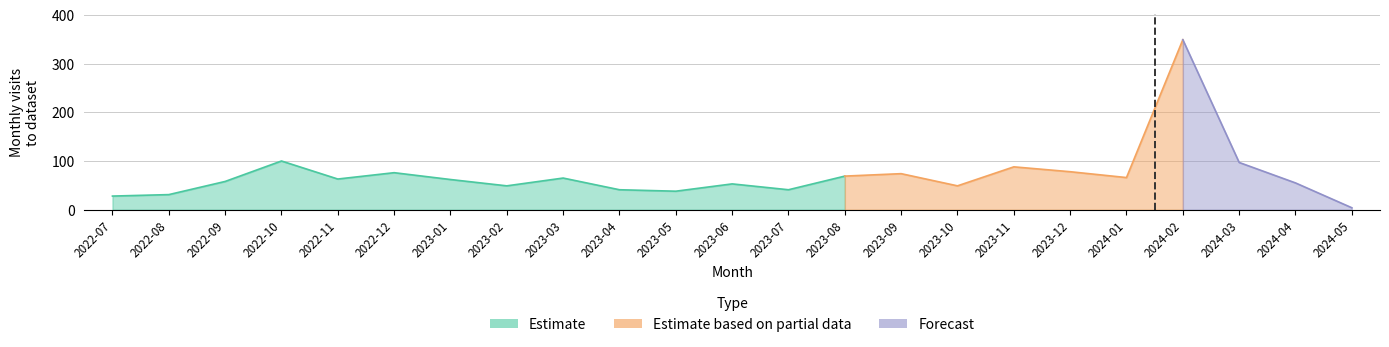

Is it true that the value at 2024-01 is 114?

False